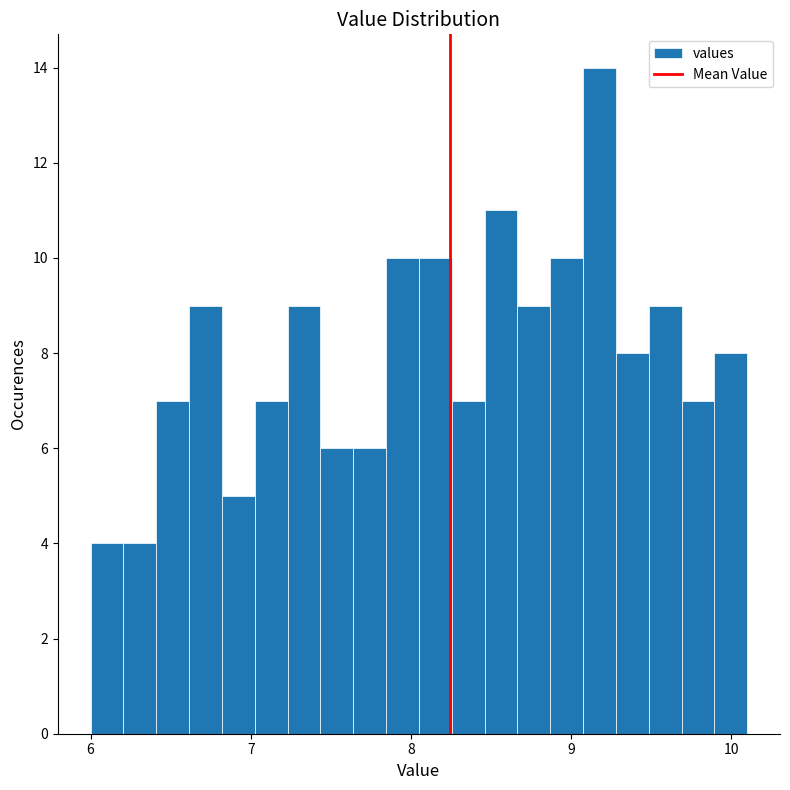

Around what value on the x-axis is the tallest bar? Give the approximate position of its centre, as read against the axis.

9.2